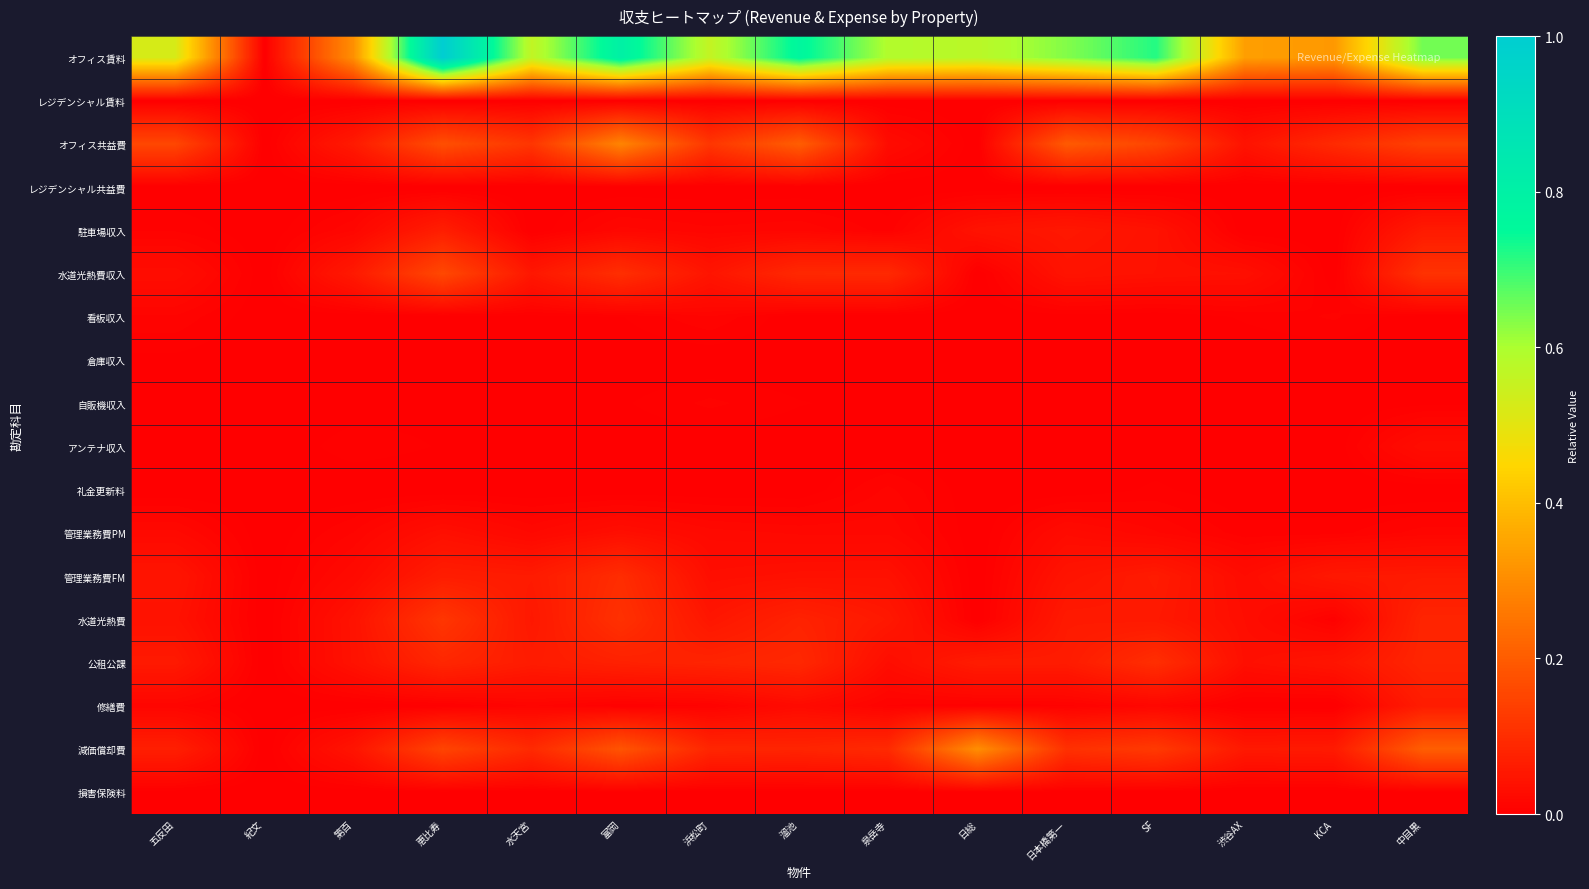

Which series has the largest total across all categories?

オフィス賃料